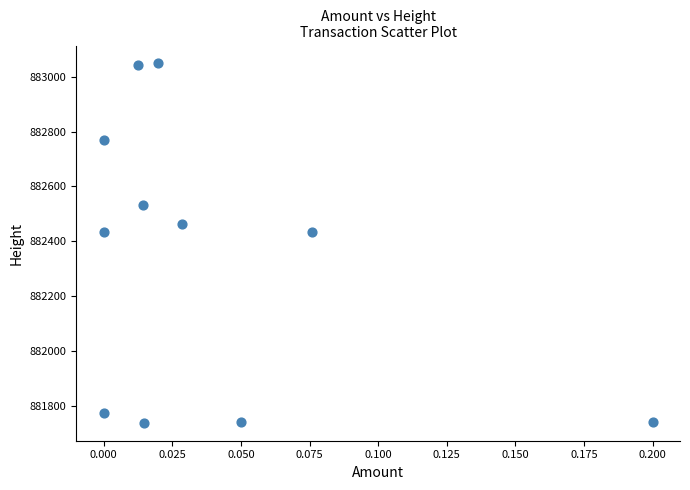

What is the average Y value?

882338